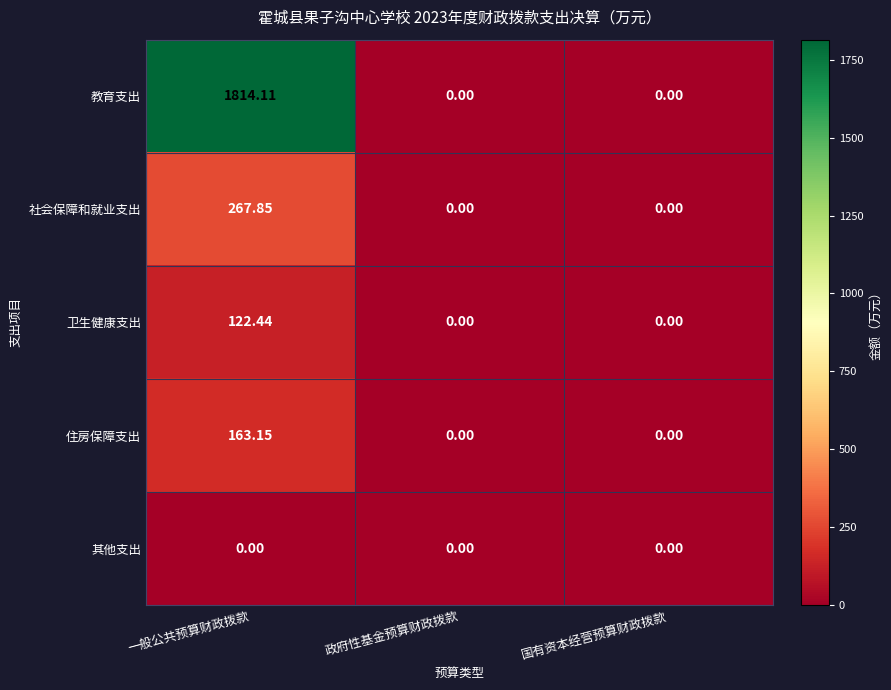

Which label corresponds to the largest value in the chart?

一般公共预算财政拨款